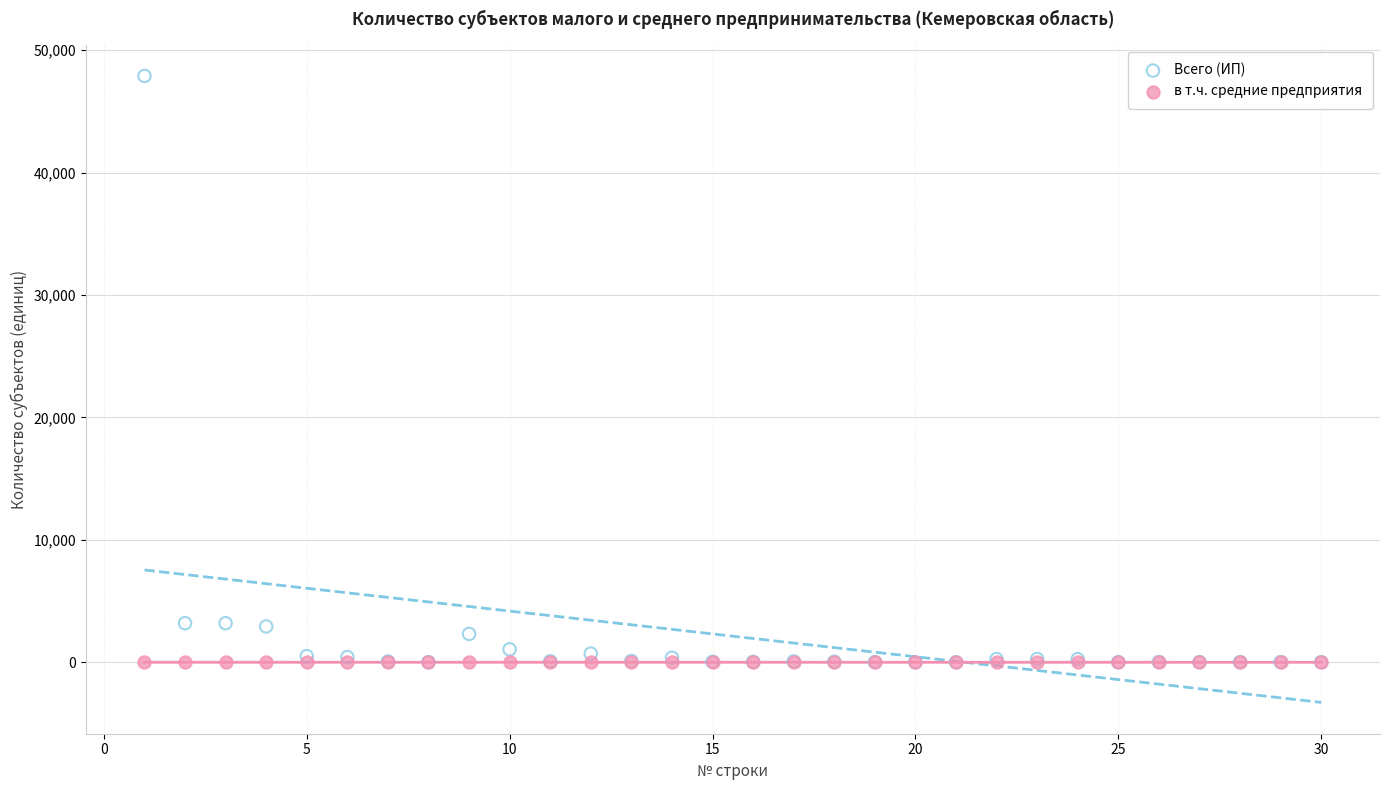

What are all the series names shown in the legend?

Всего (ИП), в т.ч. средние предприятия